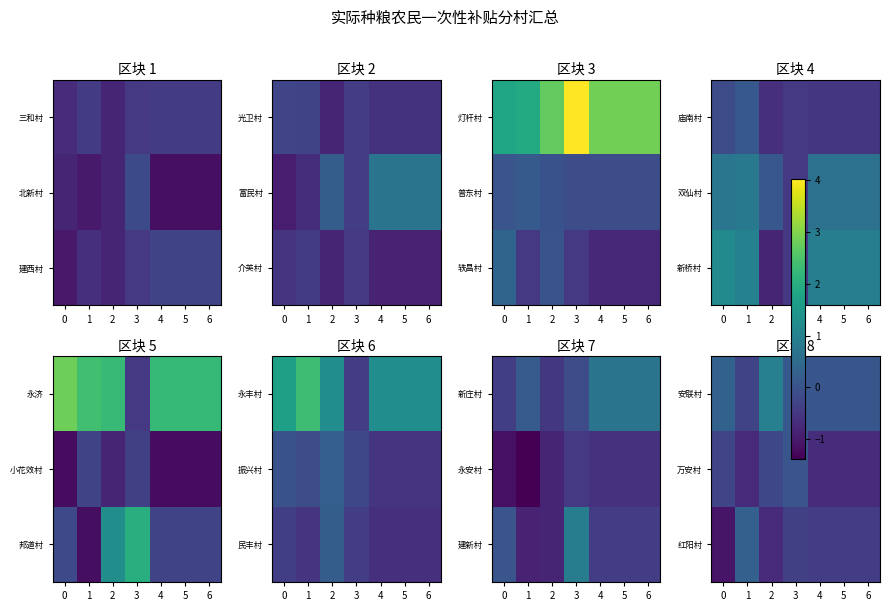

The 万安村 series shows 0.0 at 3. True or false?

True